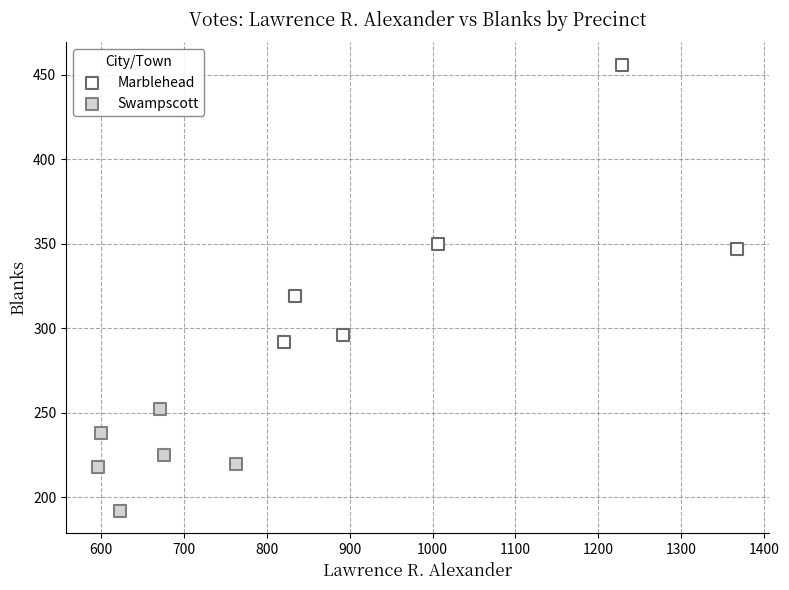

Which series contains the lowest Y value?

Swampscott